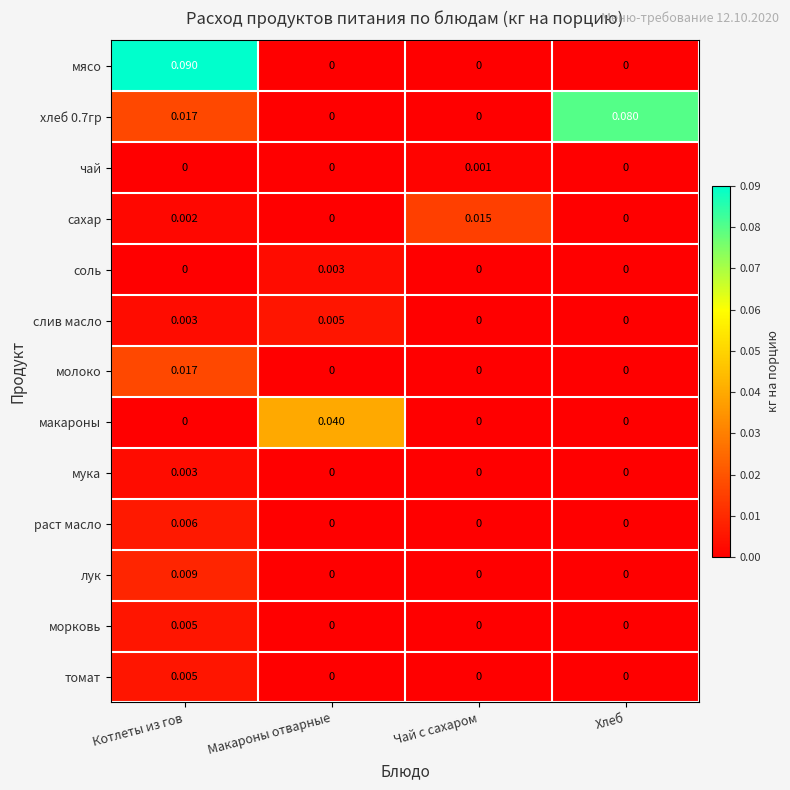

How many categories are shown in the chart?

4